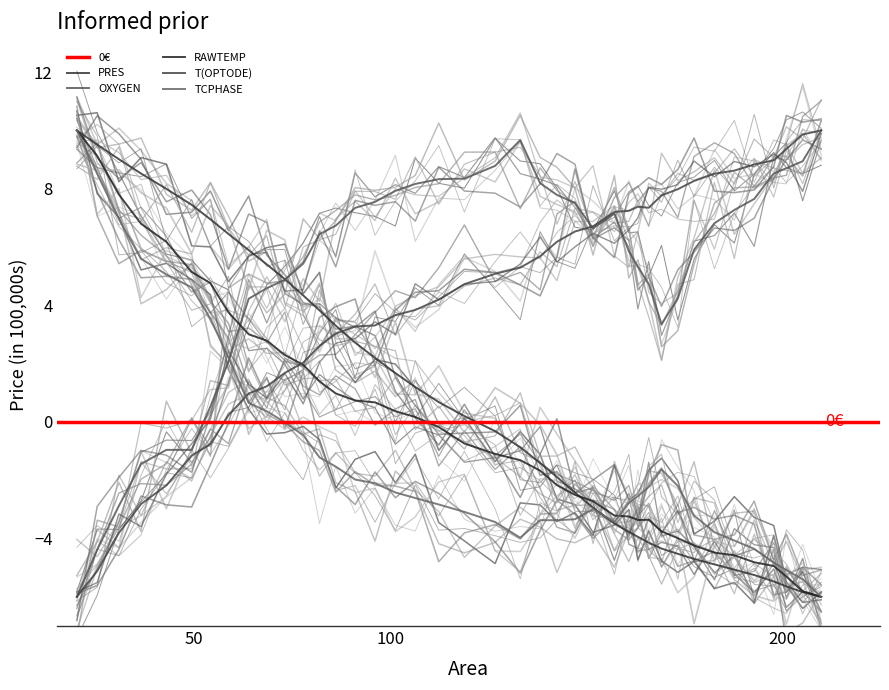

What are all the series names shown in the legend?

PRES, OXYGEN, RAWTEMP, T(OPTODE), TCPHASE